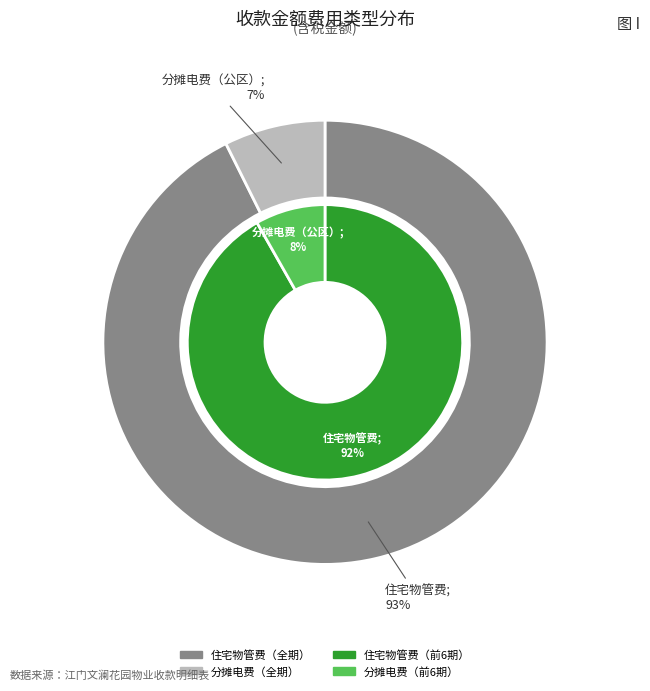

Does 11 account for over 50% of the chart?

No